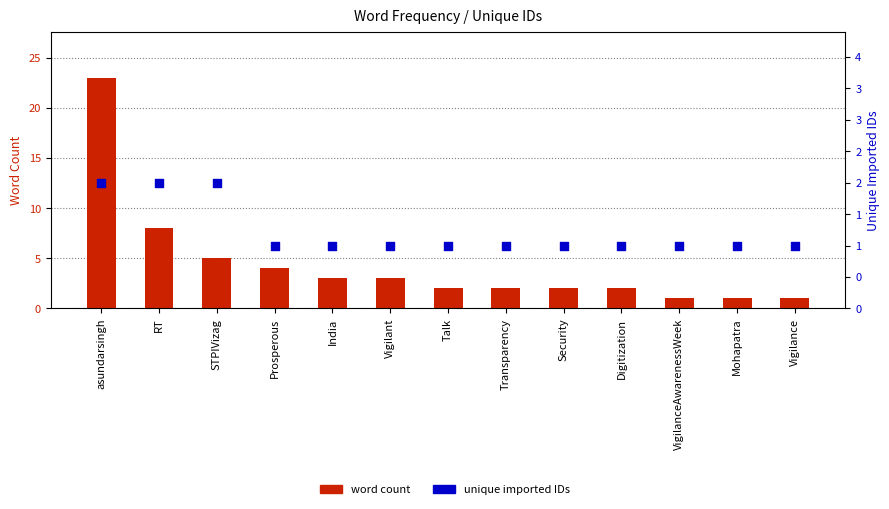

Which series reaches the minimum Y coordinate?

word count